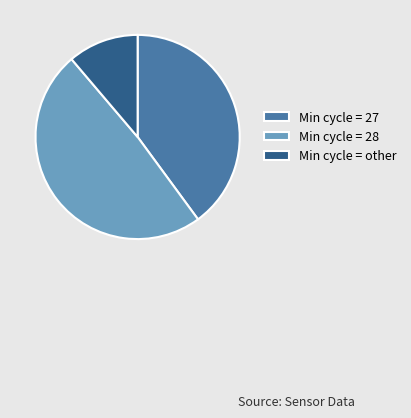

The Min cycle = 27 slice represents 40% of the pie. True or false?

True